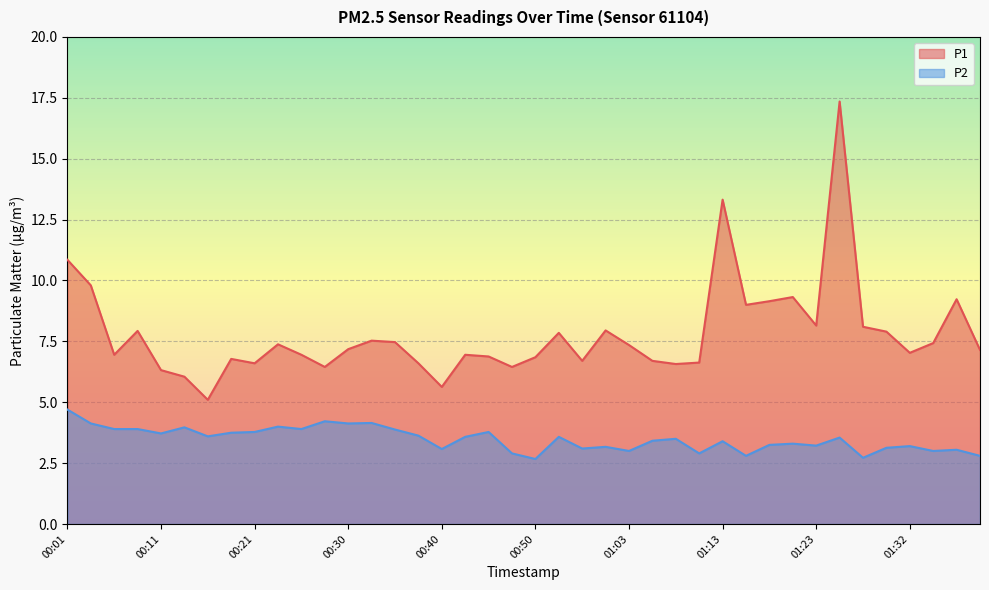

Is the value of P2 at 01:20 greater than the value of P1 at 00:03?

No